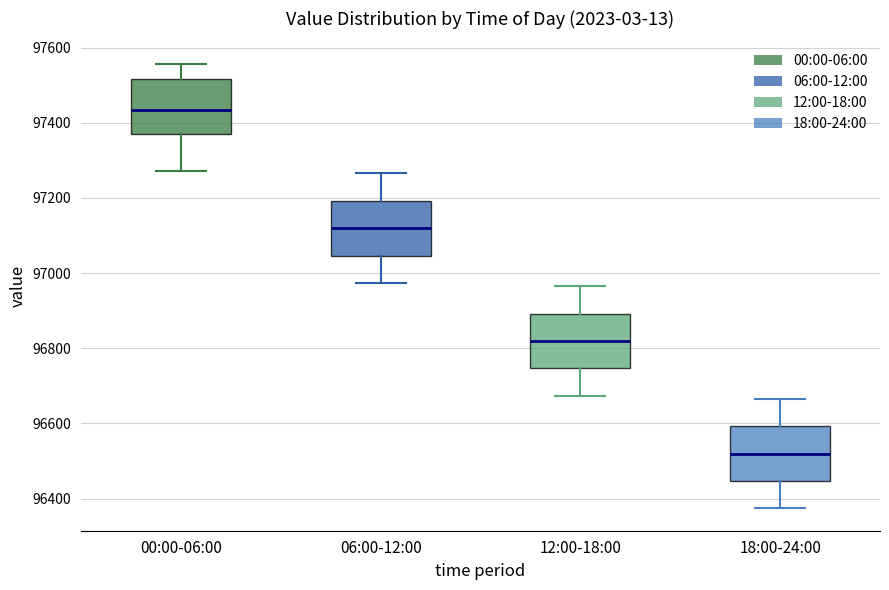

Where is the upper edge of the box for 00:00-06:00 on the y-axis? The values are not printed on the chart, so give them approximately, as read against the axis.

97520